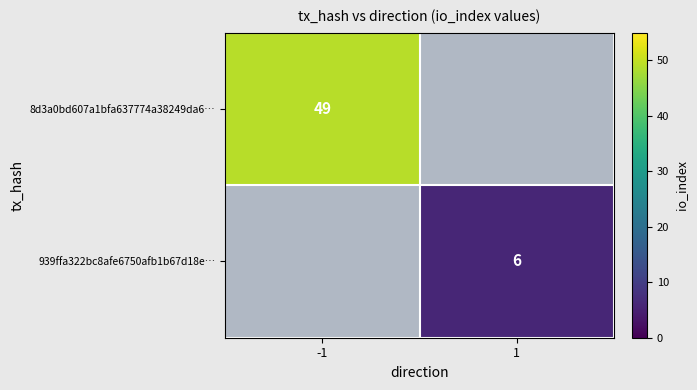

Is it true that 8d3a0bd607a1bfa637774a38249da6… equals 49 at -1?

True